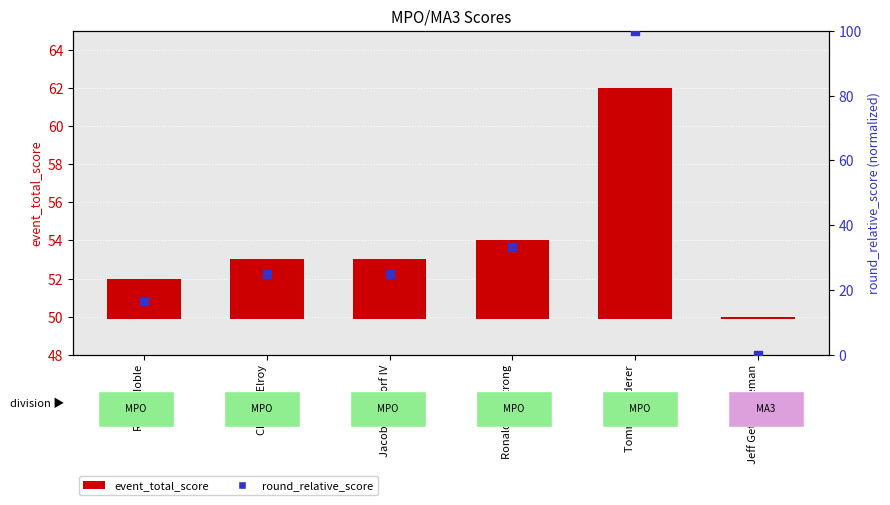

What is the total value across all series at Jacob Walsdorf IV?

28.1